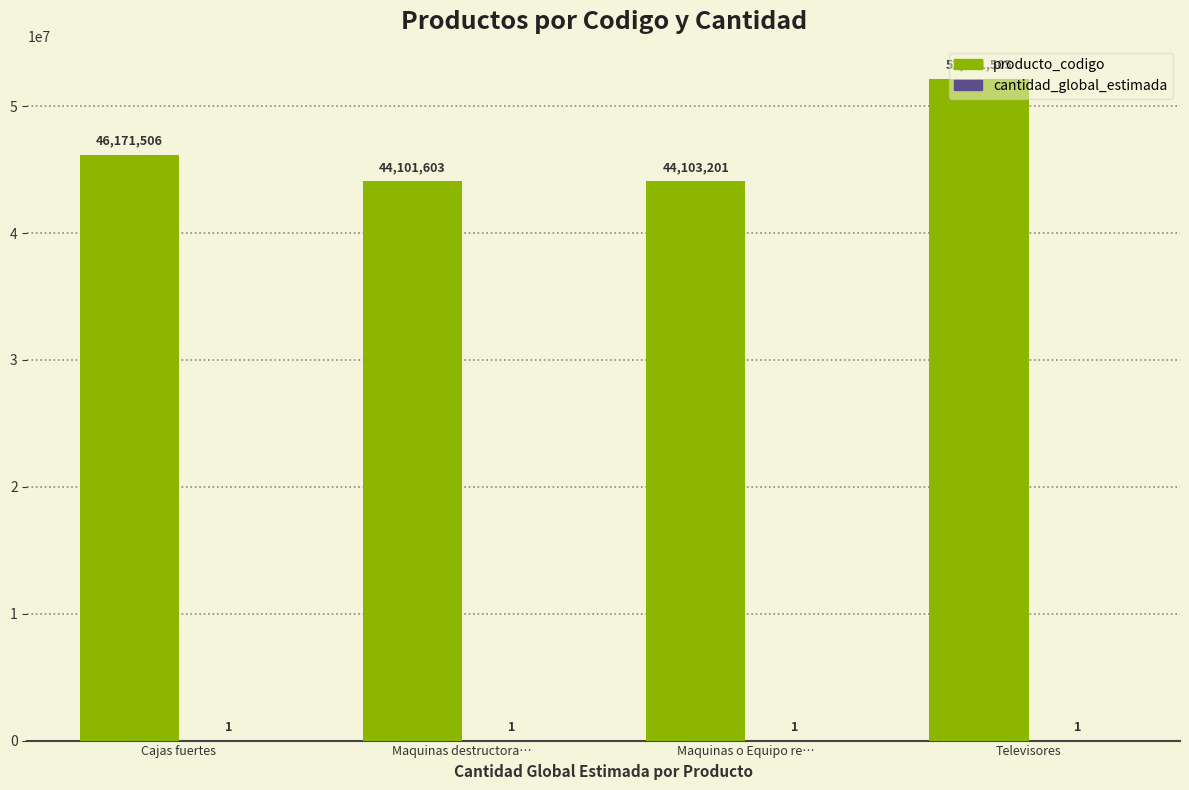

Which series has the largest total across all categories?

producto_codigo